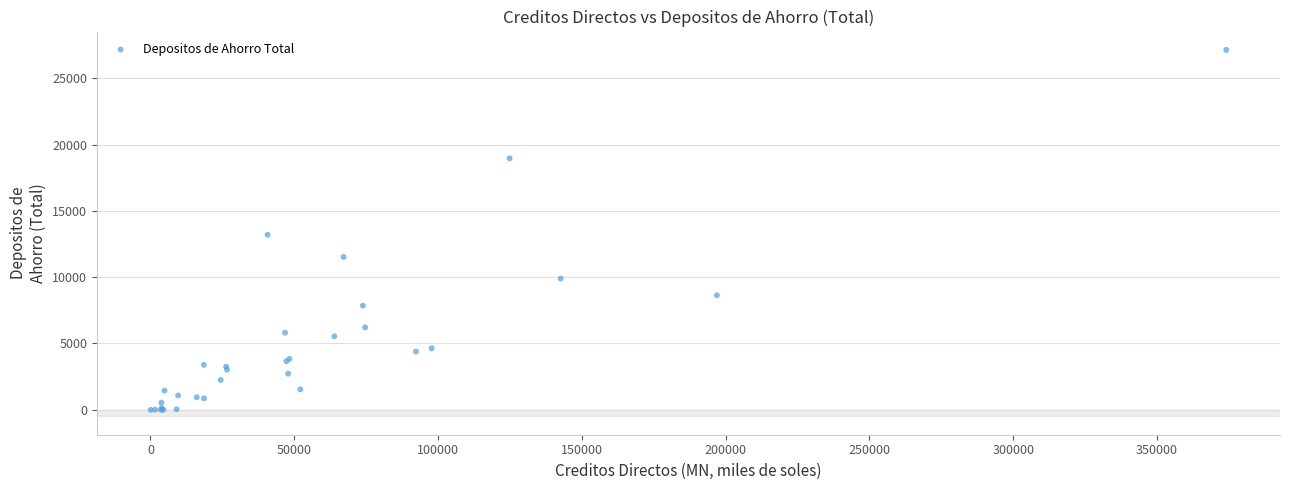

What Y value in the scatter plot is closest to 13570?

13200.2